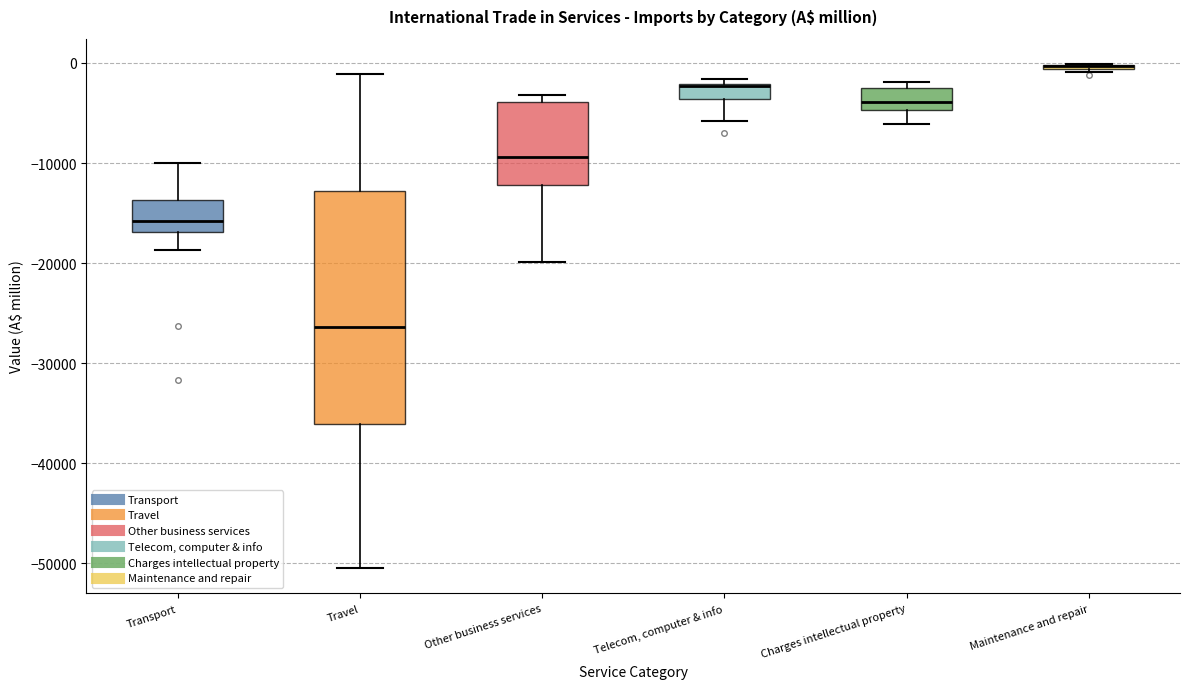

Where is the upper edge of the box for Charges intellectual property on the y-axis? The values are not printed on the chart, so give them approximately, as read against the axis.

-2000